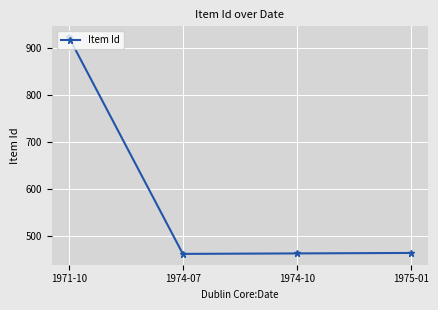

How many interior local valleys (lower than both neighbors) does the data have?

1